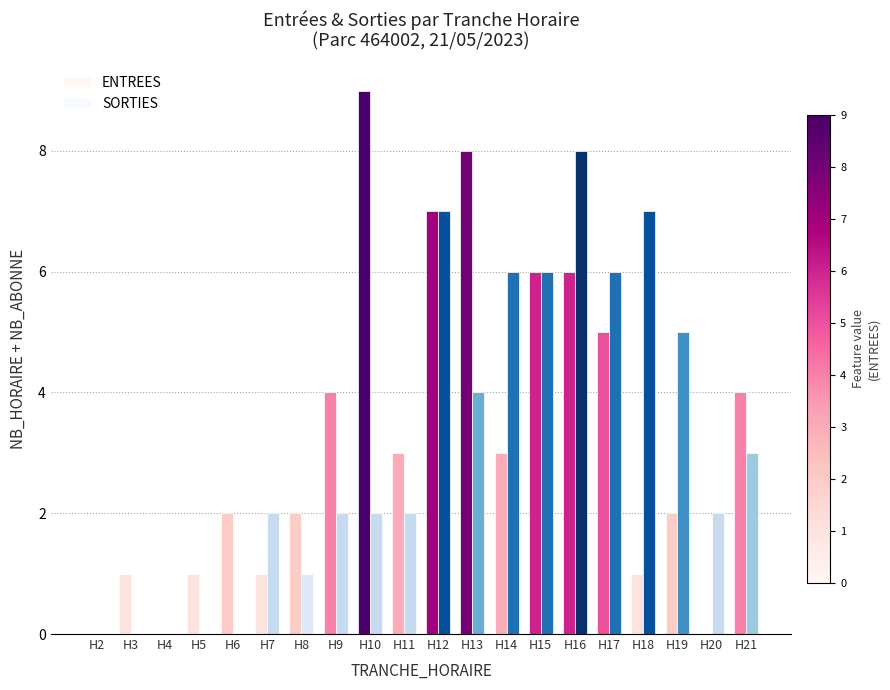

What value does the SORTIES series have at H15?

6